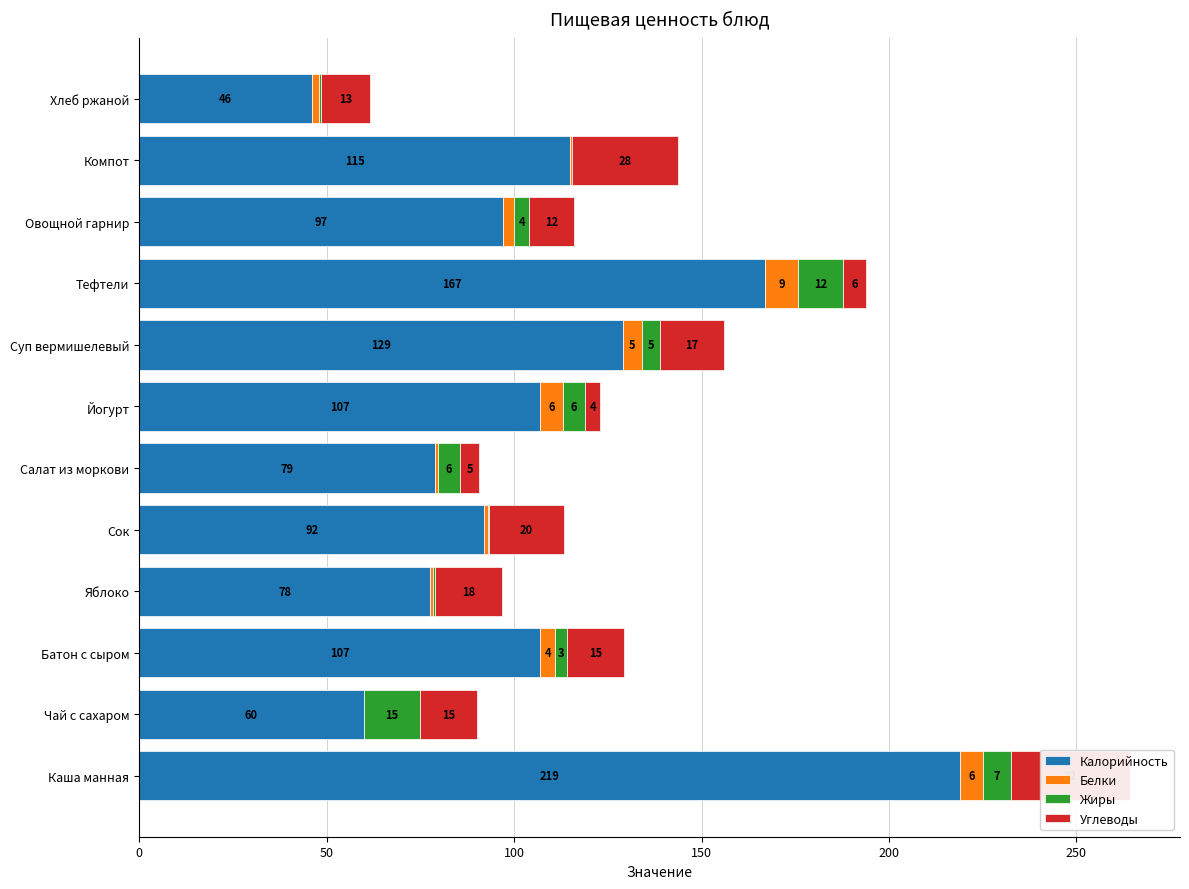

How many values in the Белки series are below 3?

6